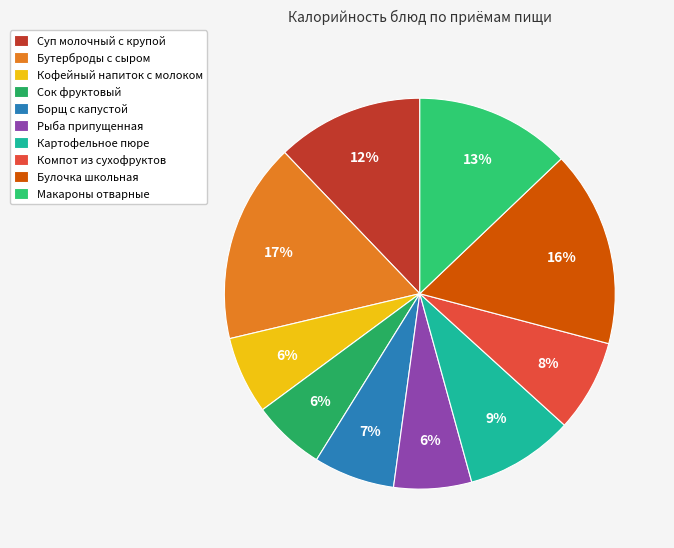

Is Компот из сухофруктов the majority of the pie?

No